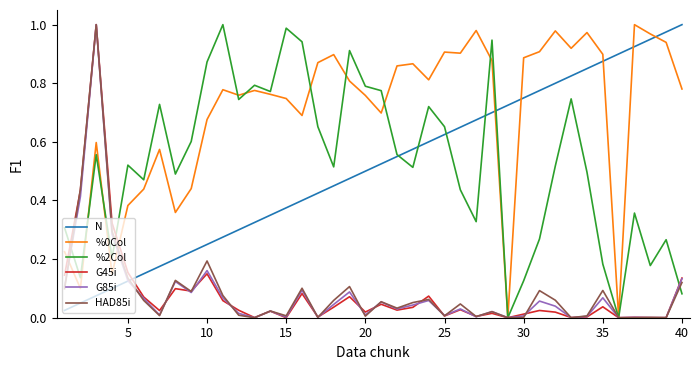

Does the chart display data point markers on the line(s)?

No